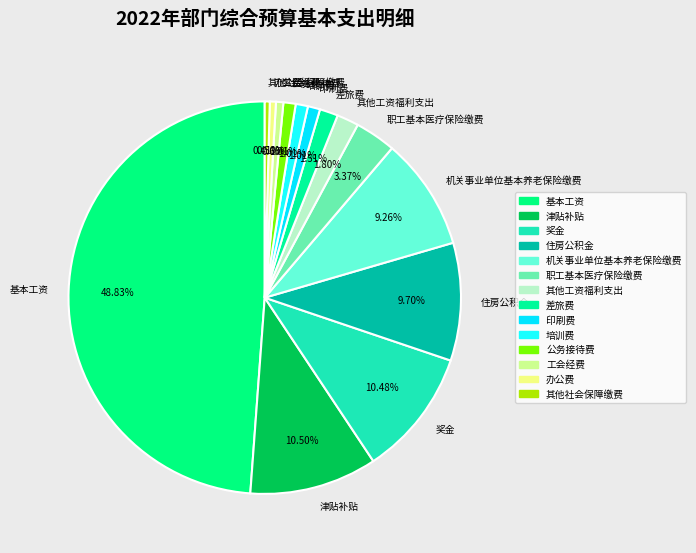

To the nearest percent, what percentage of the pie is 工会经费?

1%